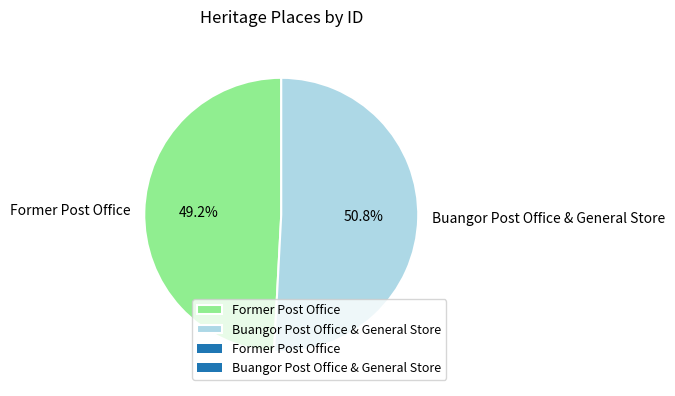

What is the largest slice in the pie chart?

Buangor Post Office & General Store